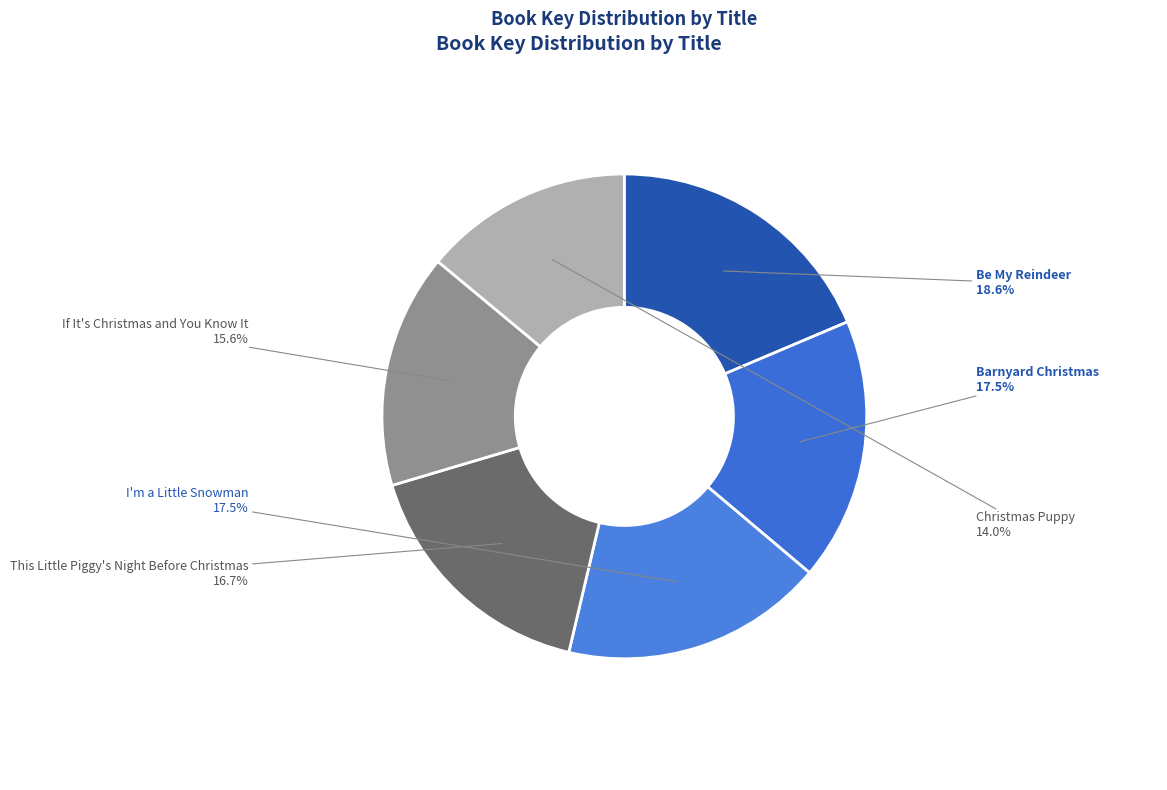

To the nearest percent, what is the combined percentage of Christmas Puppy and If It's Christmas and You Know It?

30%